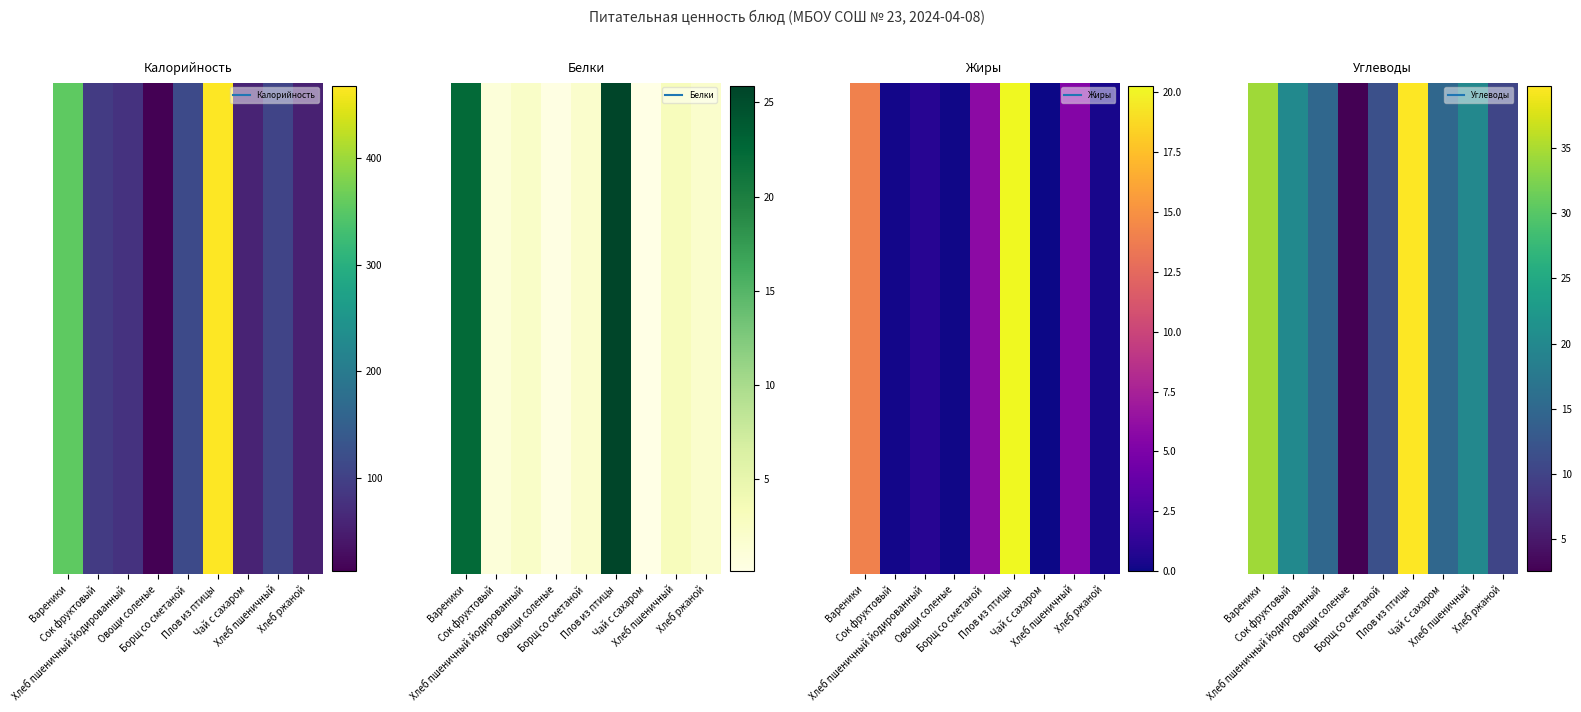

How many data points does each series have?

9